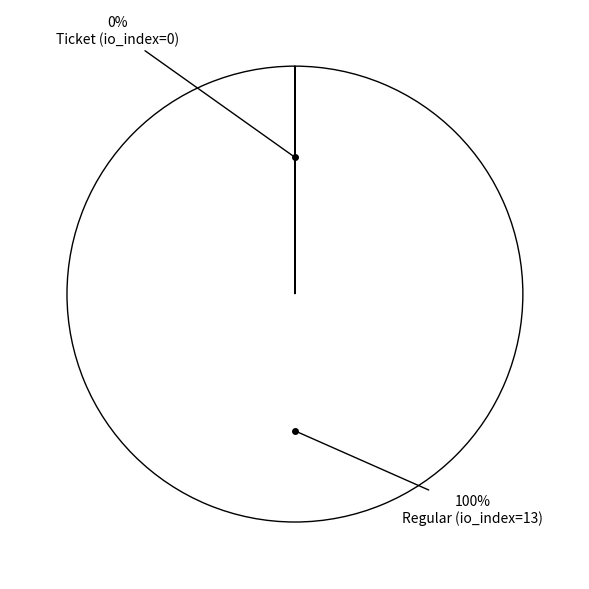

What is the change in value from Ticket to Regular?

+13